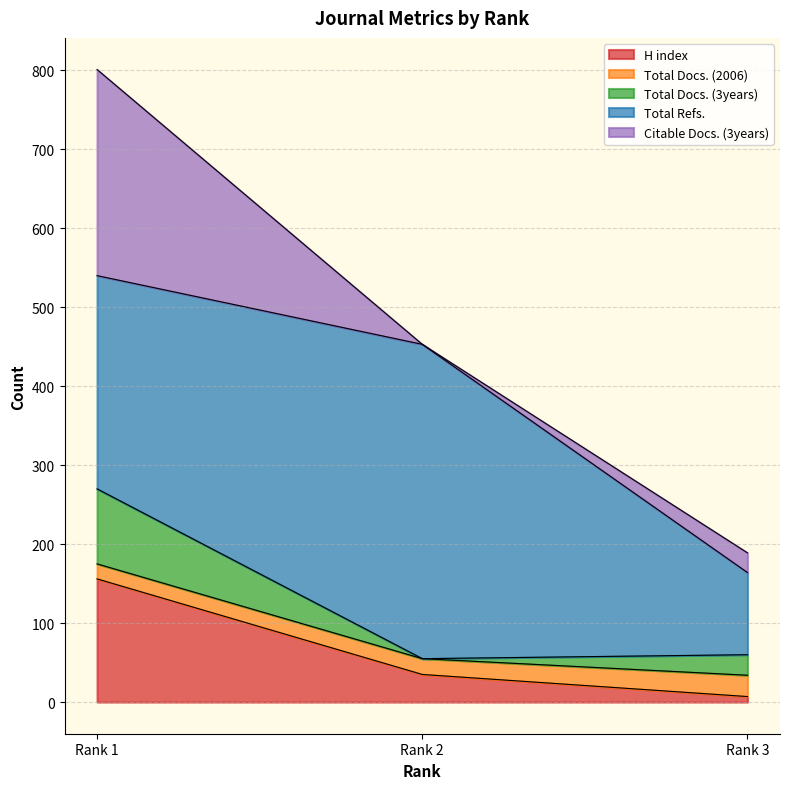

True or false: Total Docs. (2006) has a value of 706 at Rank 2.

False